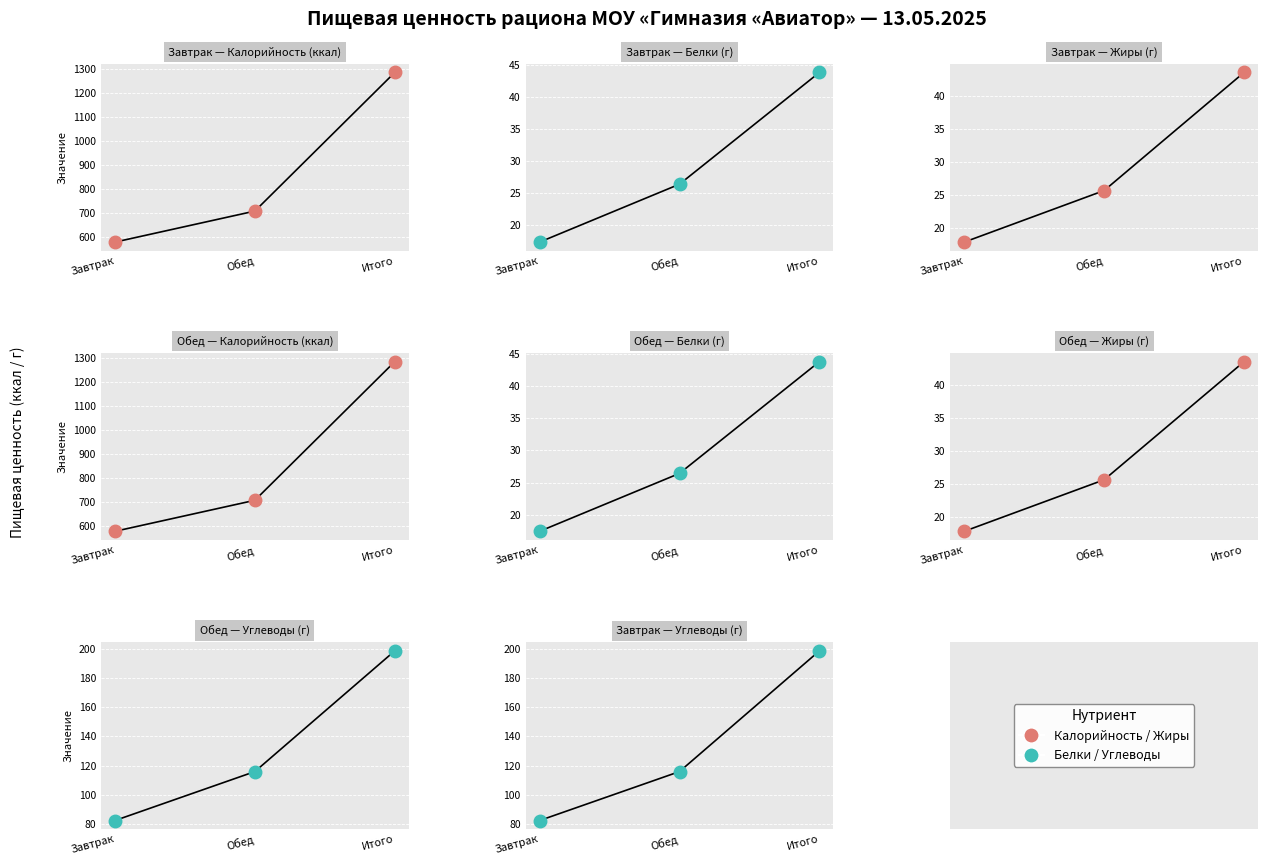

Is it true that Калорийность equals 577.2 at Завтрак?

True